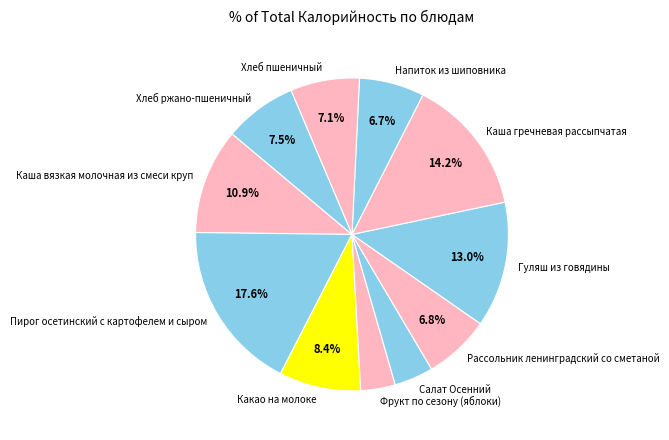

Does Хлеб ржано-пшеничный represent more than half of the total?

No